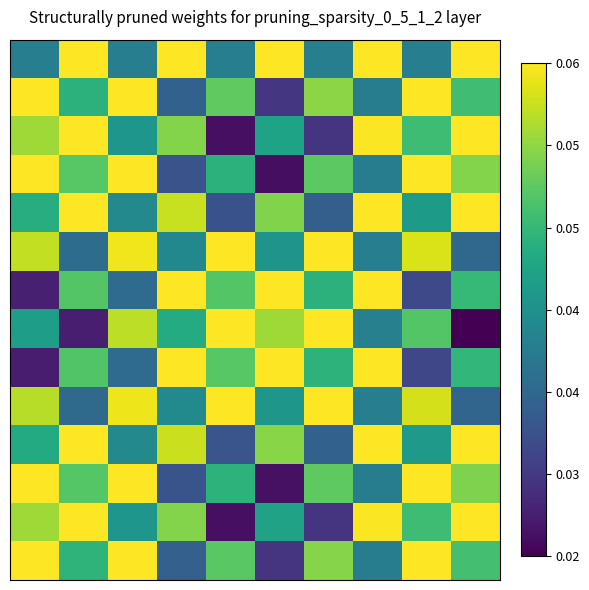

How many data points does each series have?

10